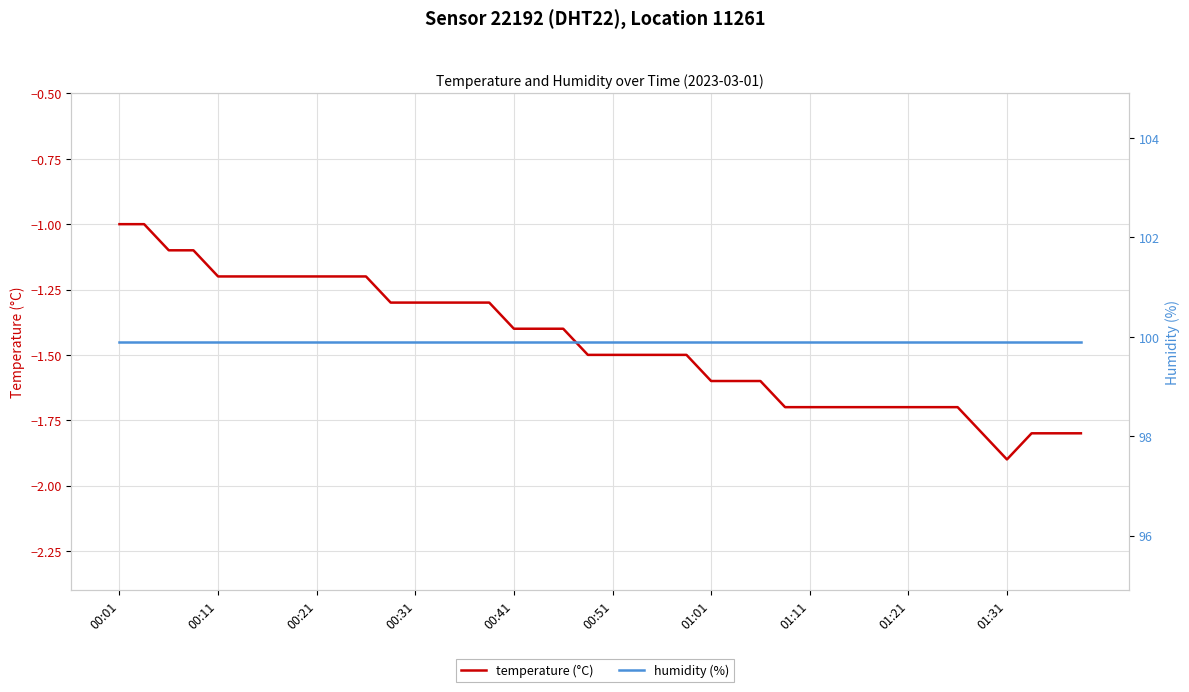

At how many categories does at least one series exceed 73?

40